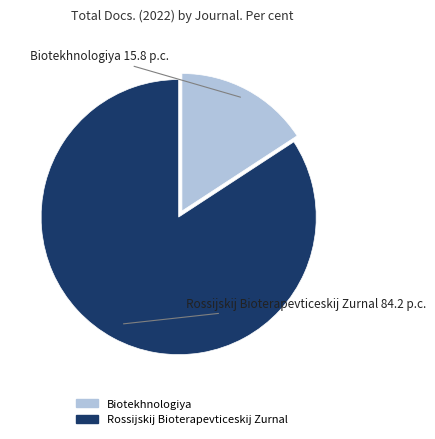

Does any single category account for the majority?

Yes